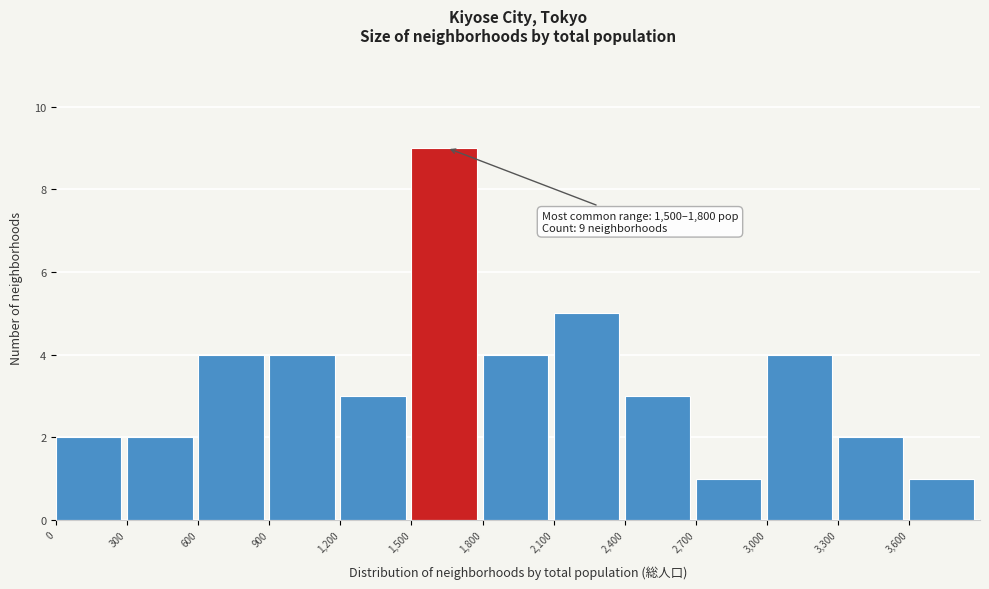

Over which range of the x-axis is the bar tallest?

1500 to 1800